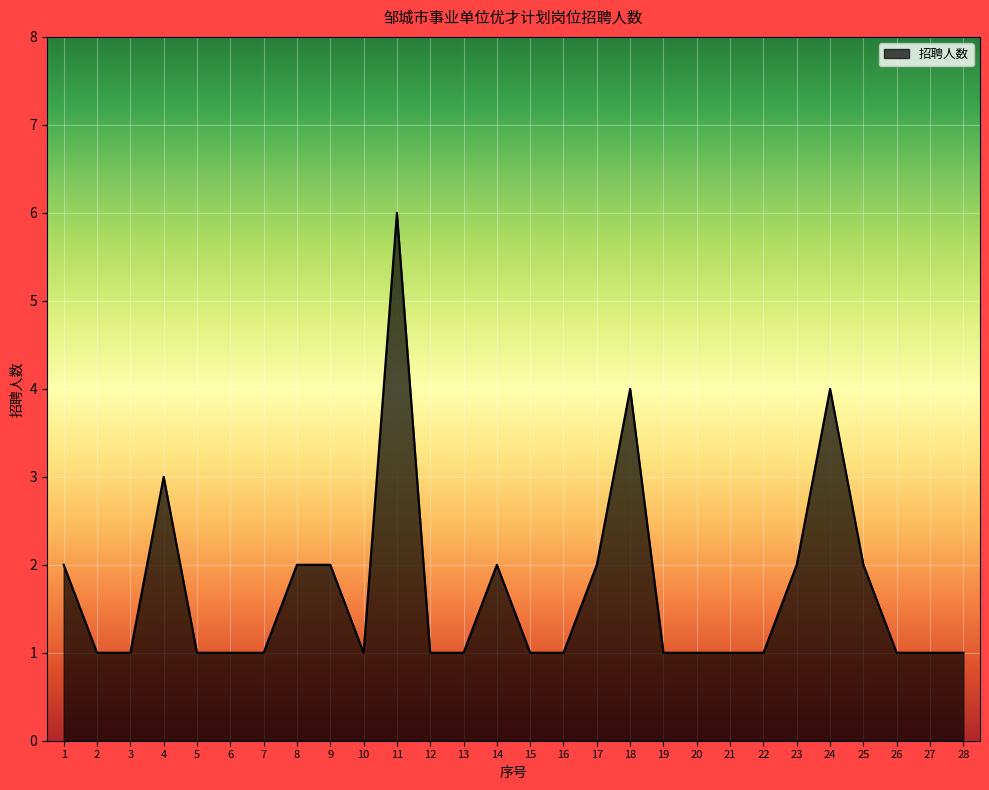

At which category does the data reach its first local peak?

4